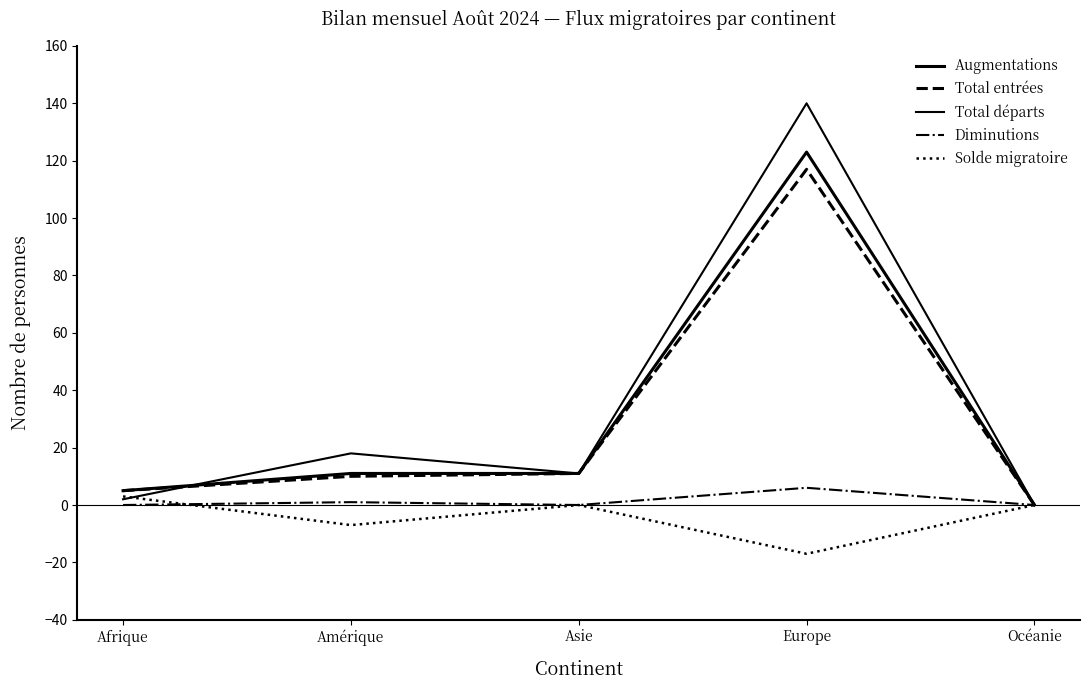

Is it true that Augmentations equals -53 at Océanie?

False